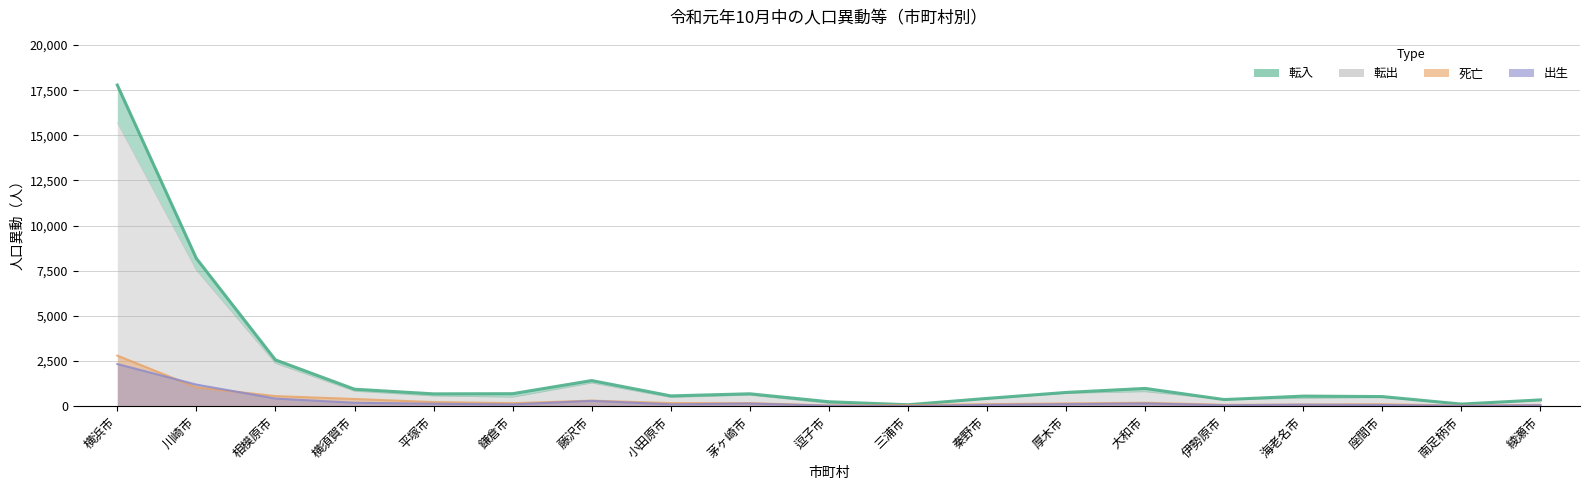

Count the number of data series in this chart.

4